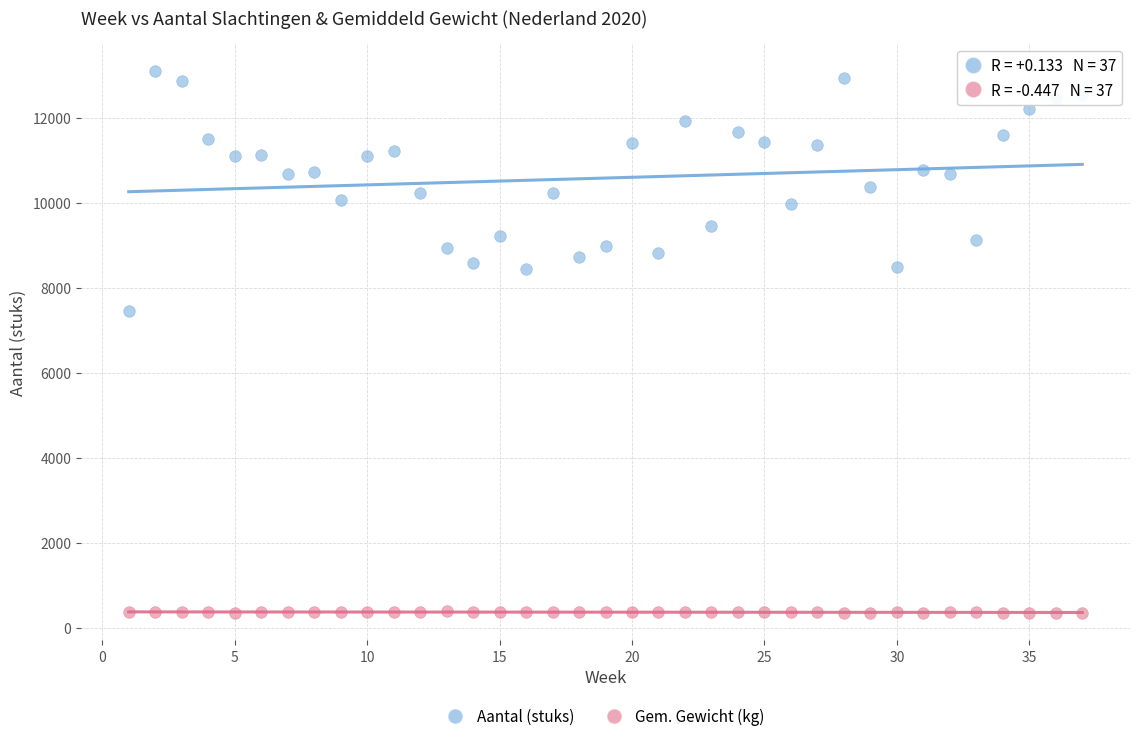

Which series reaches the minimum Y coordinate?

Gem. Gewicht (kg)